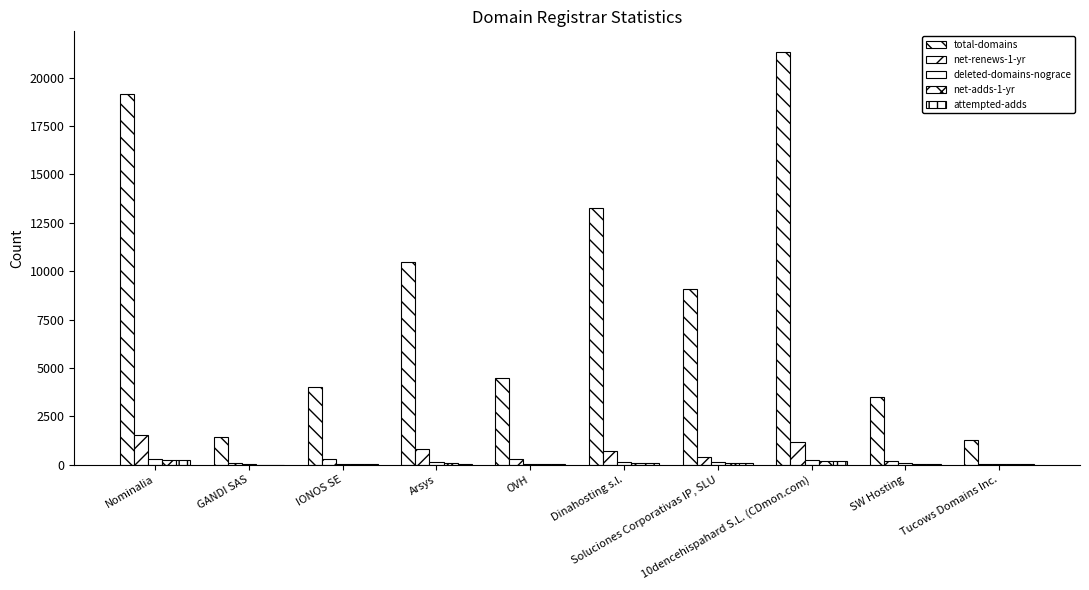

Between Tucows Domains Inc. and Nominalia, which is larger?

Nominalia